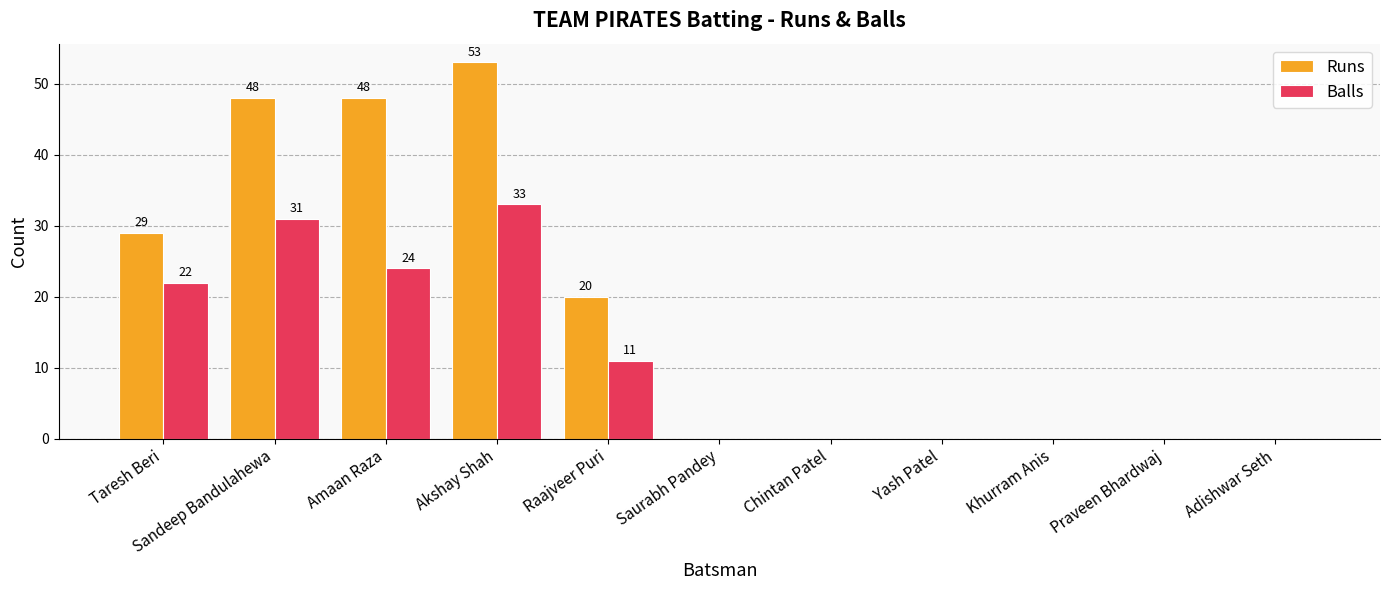

What is the average value of the Balls series?

11